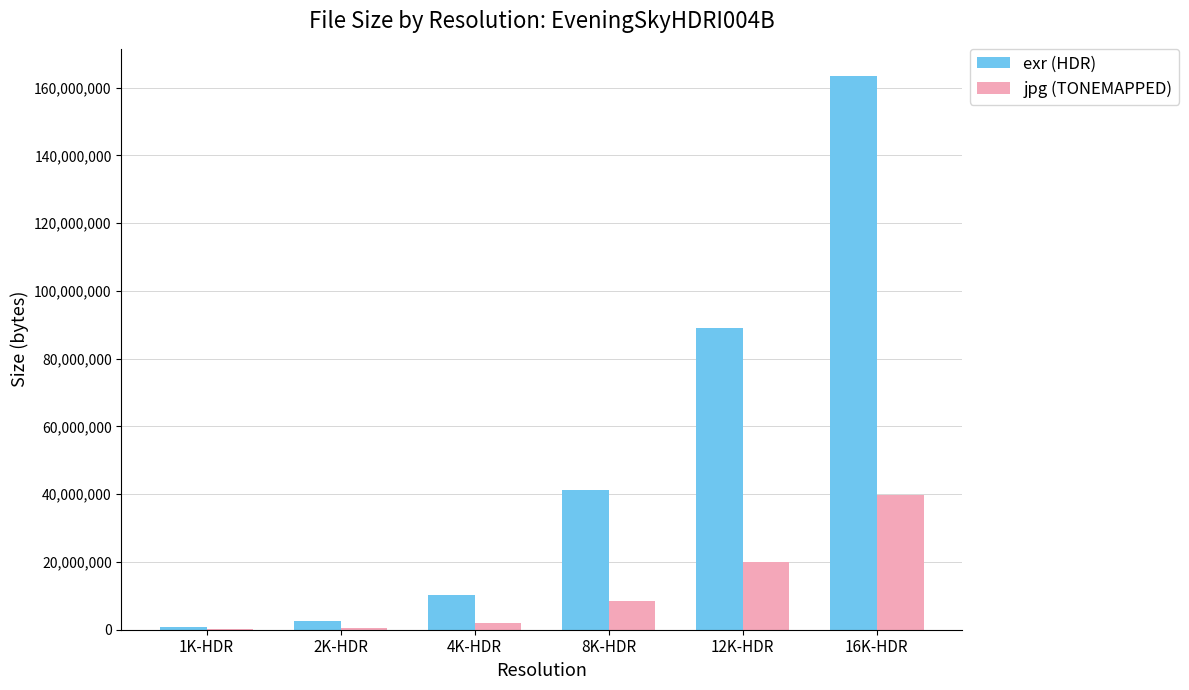

What is the highest value of the exr (HDR) series?

163277303